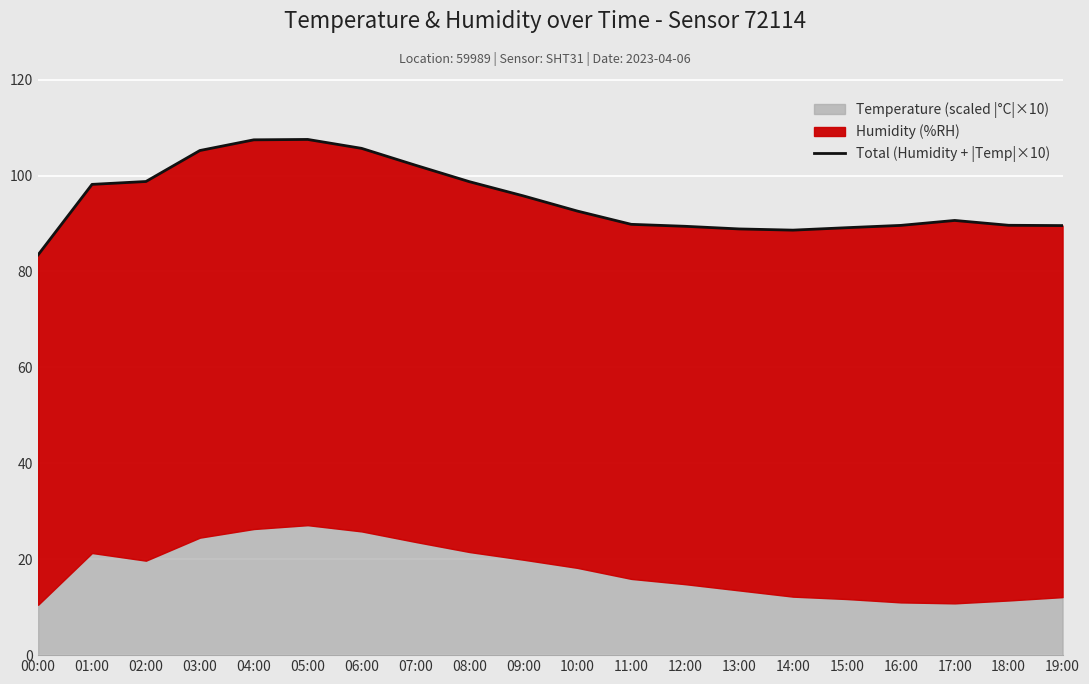

What is the label of the 20th point from the left?

19:00